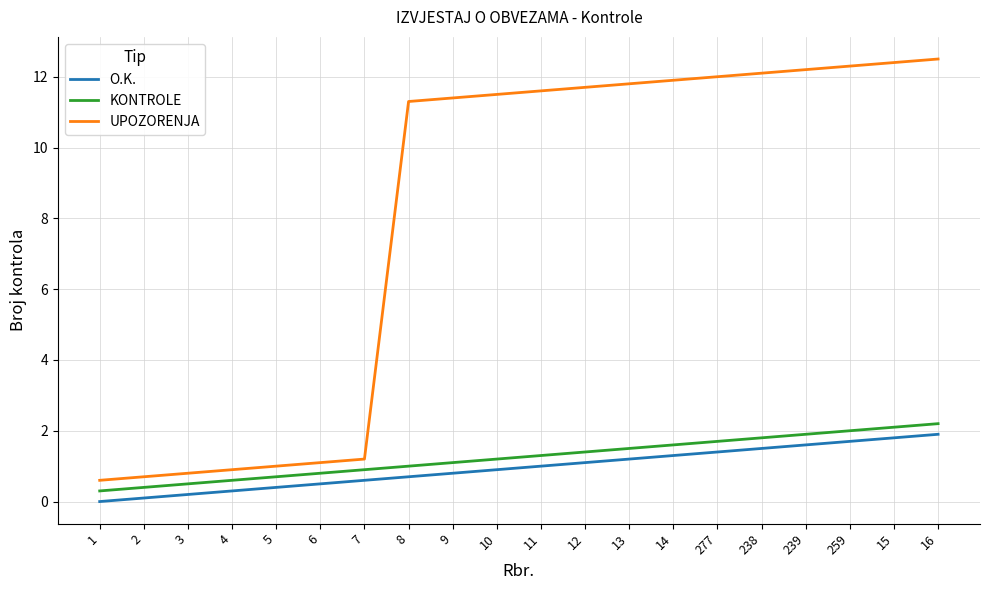

Is it true that UPOZORENJA equals 5.5 at 13?

False